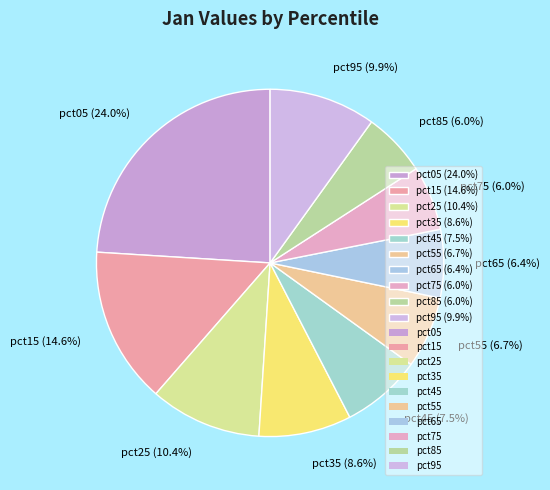

To the nearest percent, what is the difference between the pct65 and pct05 slice percentages?

18%